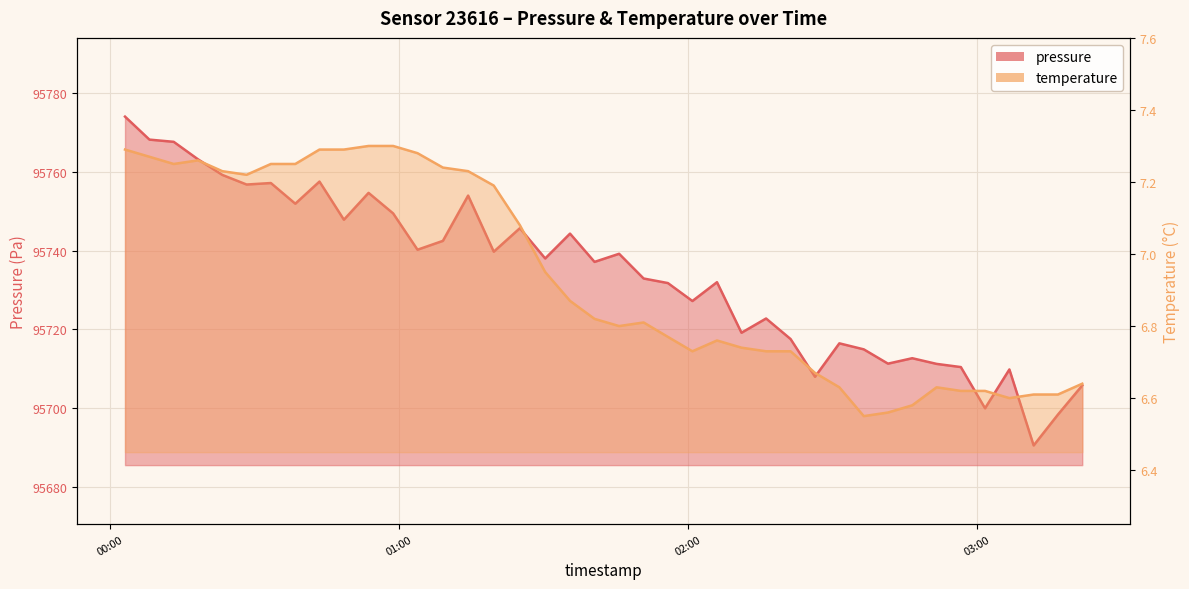

Is it true that temperature equals 1.7 at 2023-04-01T01:35:31?

False